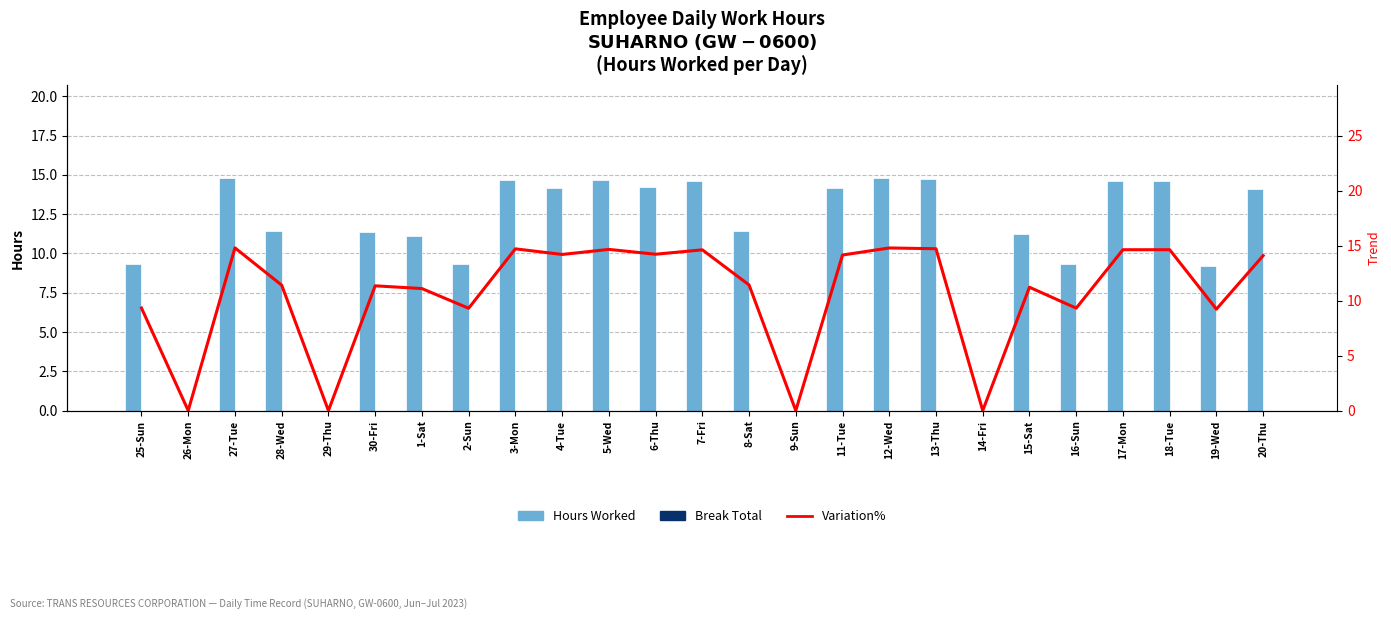

List the labels in order of Break Total value, largest first.

25-Sun, 26-Mon, 27-Tue, 28-Wed, 29-Thu, 30-Fri, 1-Sat, 2-Sun, 3-Mon, 4-Tue, 5-Wed, 6-Thu, 7-Fri, 8-Sat, 9-Sun, 11-Tue, 12-Wed, 13-Thu, 14-Fri, 15-Sat, 16-Sun, 17-Mon, 18-Tue, 19-Wed, 20-Thu